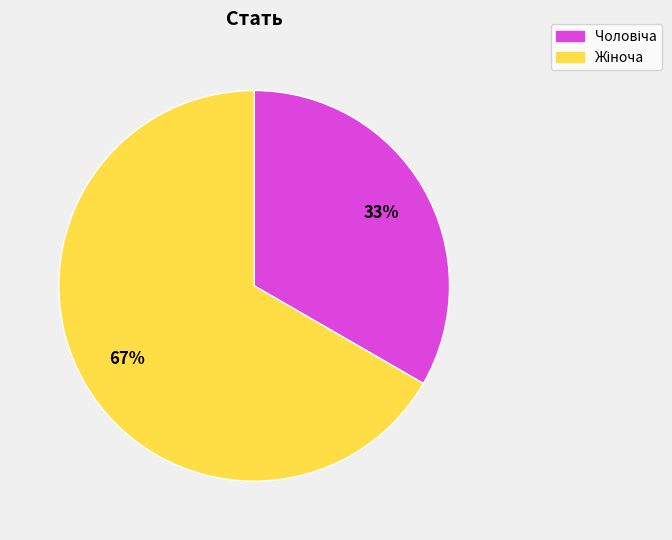

How many slices are in this pie chart?

2